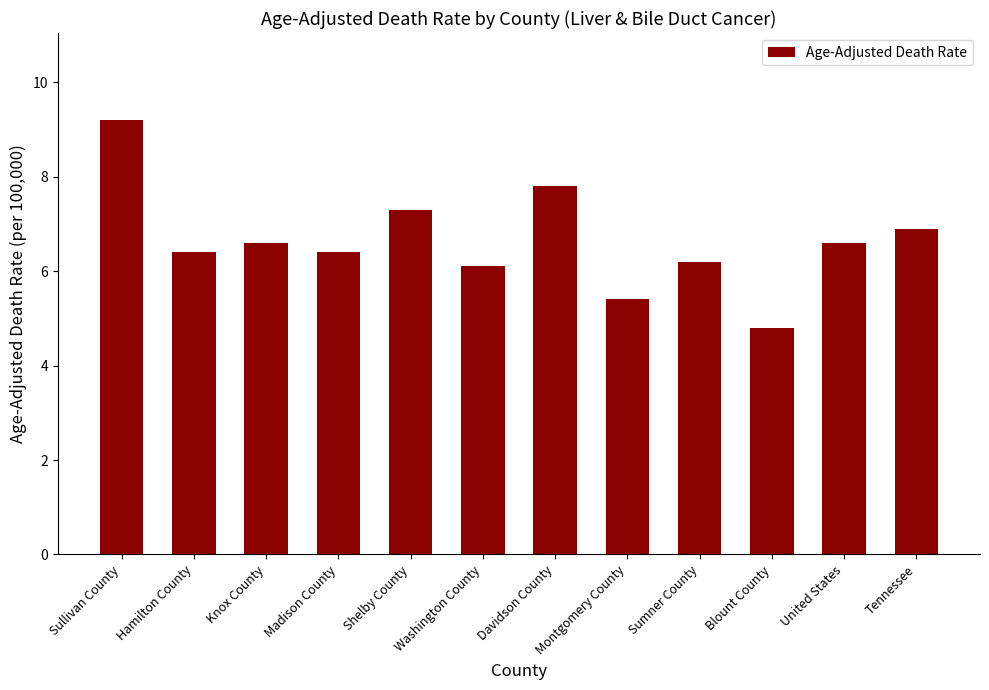

Where is the data nearest to the value 7?

Tennessee